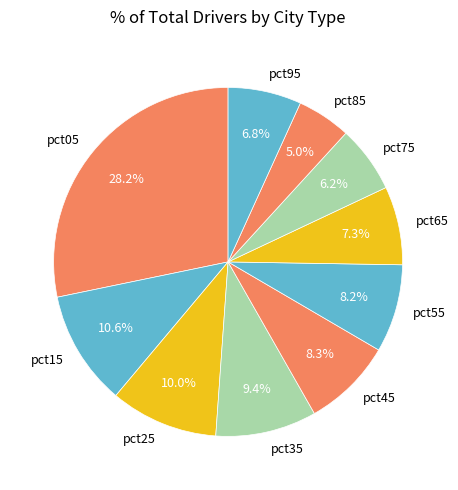

To the nearest percent, what portion does pct45 represent?

8%